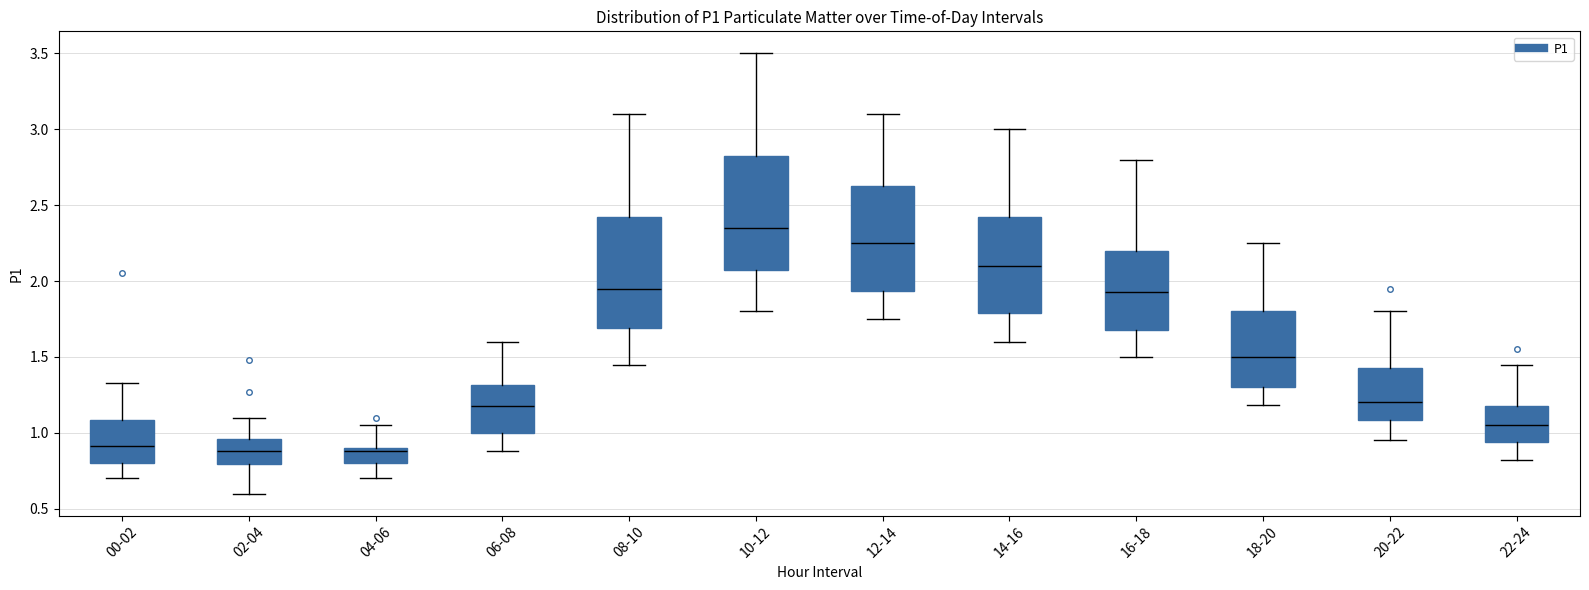

Reading left to right, read every box against the y-axis: the position of its median line, the range the box covers, and the ends of its whiskers. The values are not printed on the chart, so give them approximately, as read against the axis.

00-02: median 0.90, box 0.80 to 1.10, whiskers 0.70 to 1.35
02-04: median 0.90, box 0.80 to 0.95, whiskers 0.60 to 1.10
04-06: median 0.90 (just below the box's upper edge), box 0.80 to 0.90, whiskers 0.70 to 1.05
06-08: median 1.20, box 1.00 to 1.30, whiskers 0.90 to 1.60
08-10: median 1.95, box 1.70 to 2.45, whiskers 1.45 to 3.10
10-12: median 2.35, box 2.10 to 2.85, whiskers 1.80 to 3.50
12-14: median 2.25, box 1.95 to 2.65, whiskers 1.75 to 3.10
14-16: median 2.10, box 1.80 to 2.45, whiskers 1.60 to 3.00
16-18: median 1.95, box 1.70 to 2.20, whiskers 1.50 to 2.80
18-20: median 1.50, box 1.30 to 1.80, whiskers 1.20 to 2.25
20-22: median 1.20, box 1.10 to 1.45, whiskers 0.95 to 1.80
22-24: median 1.05, box 0.95 to 1.20, whiskers 0.80 to 1.45